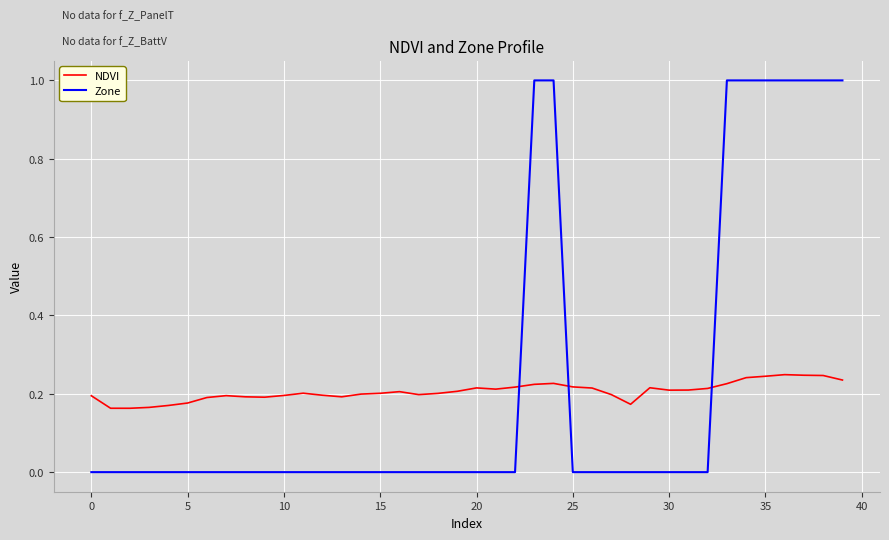

Which series ends up on top after the final intersection of Zone and NDVI?

Zone